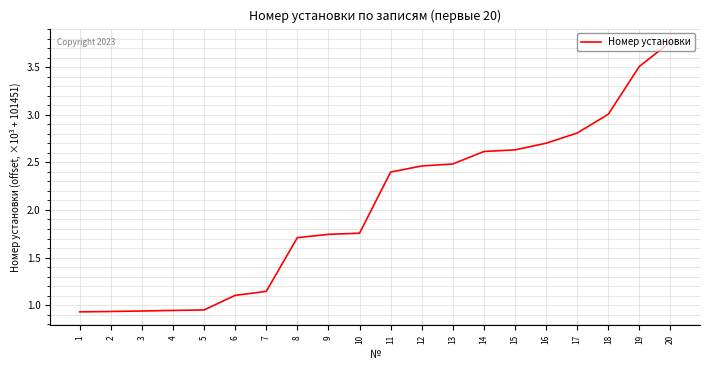

The chart shows a value of 0.2 at 3. True or false?

False